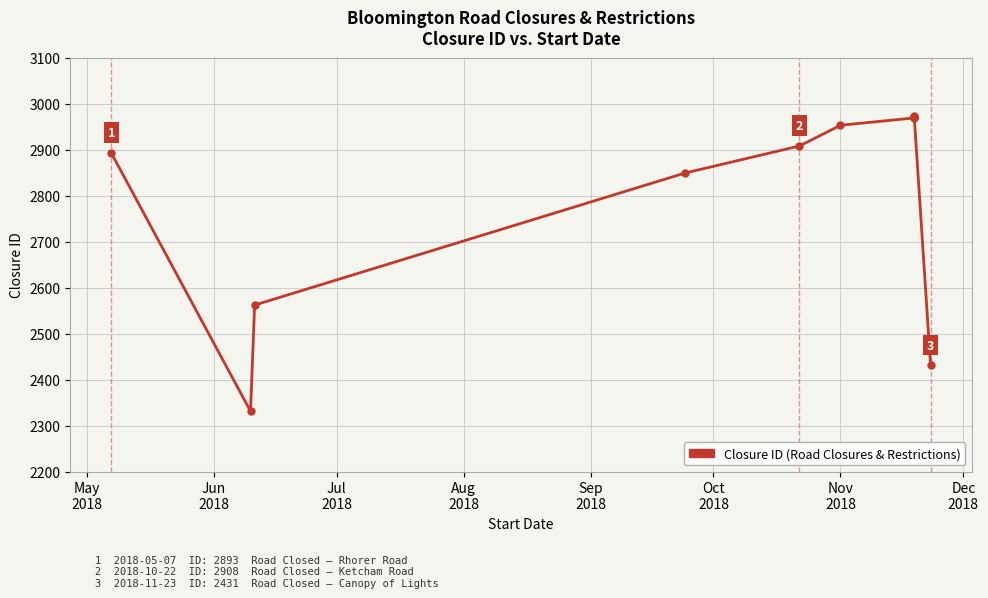

How many categories are shown in the chart?

11